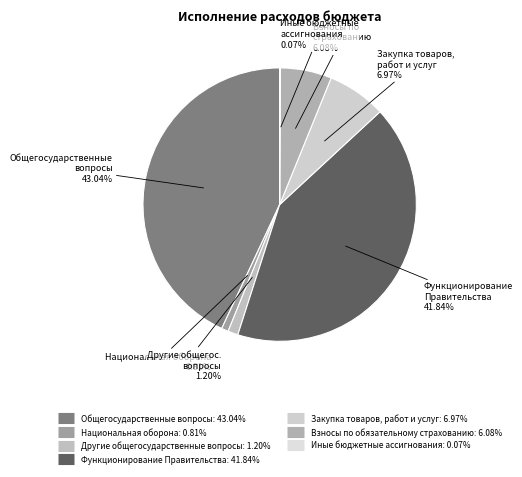

Is it true that Взносы по обязательному страхованию is 6% of the pie?

True